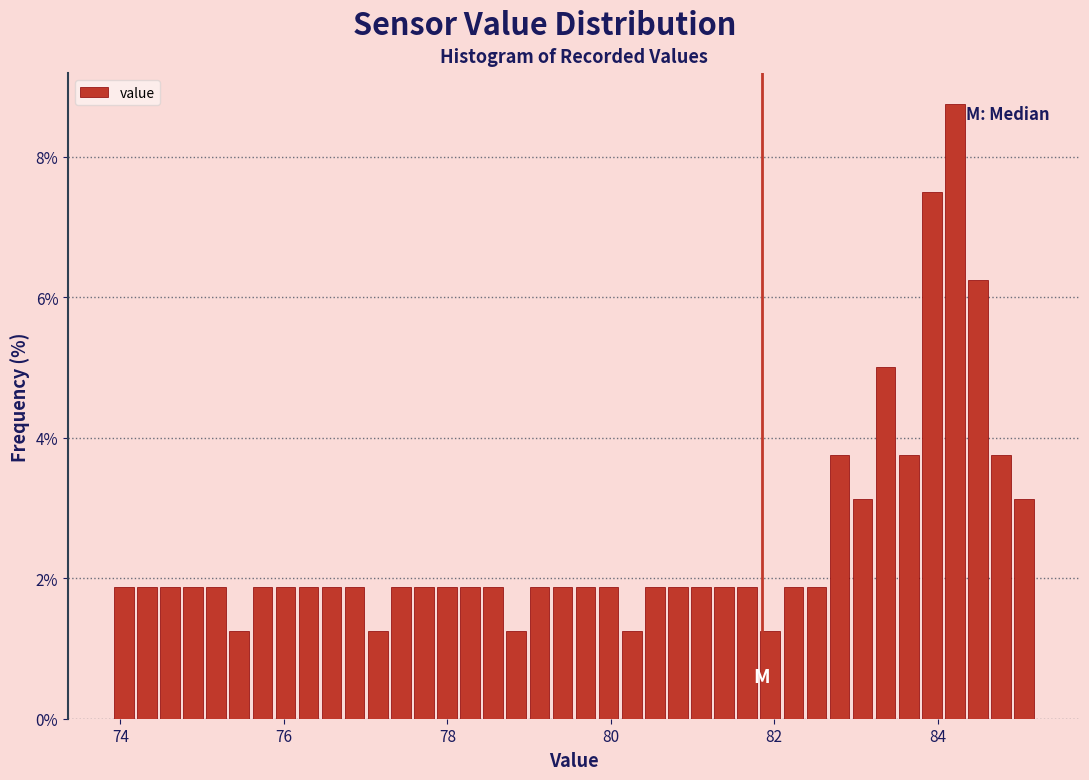

Read against the x-axis, roughly where is the centre of the tallest bar?

84.2